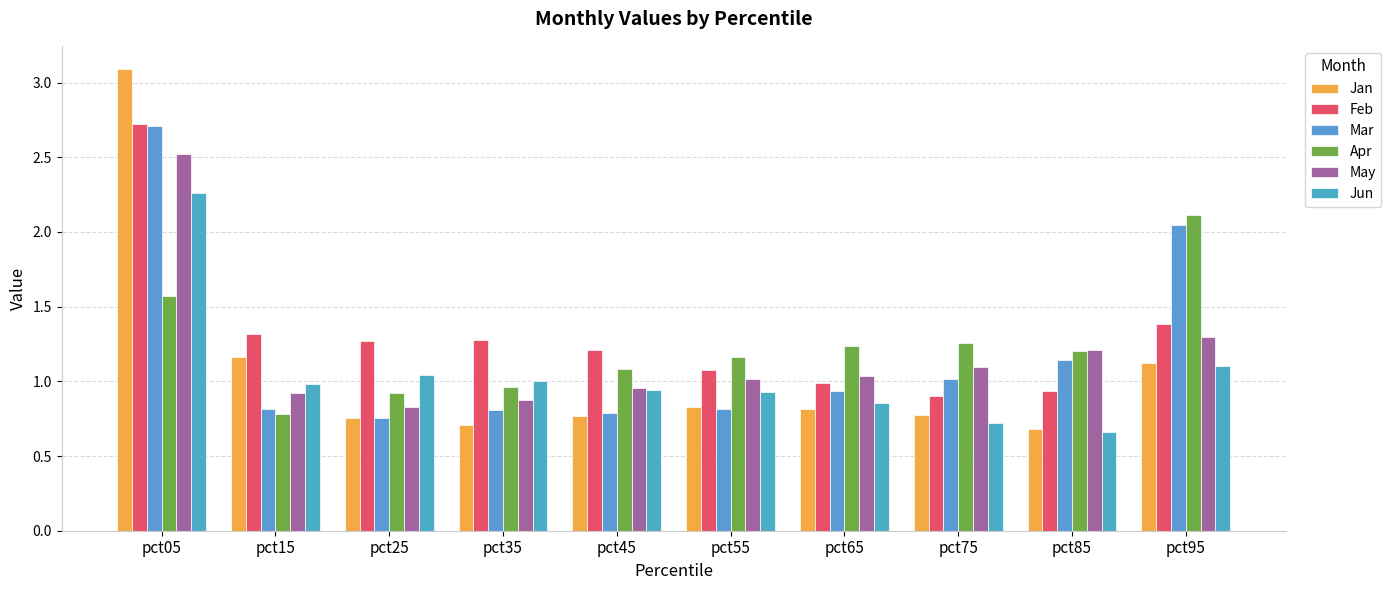

At which category is the sum across all series the highest?

pct05